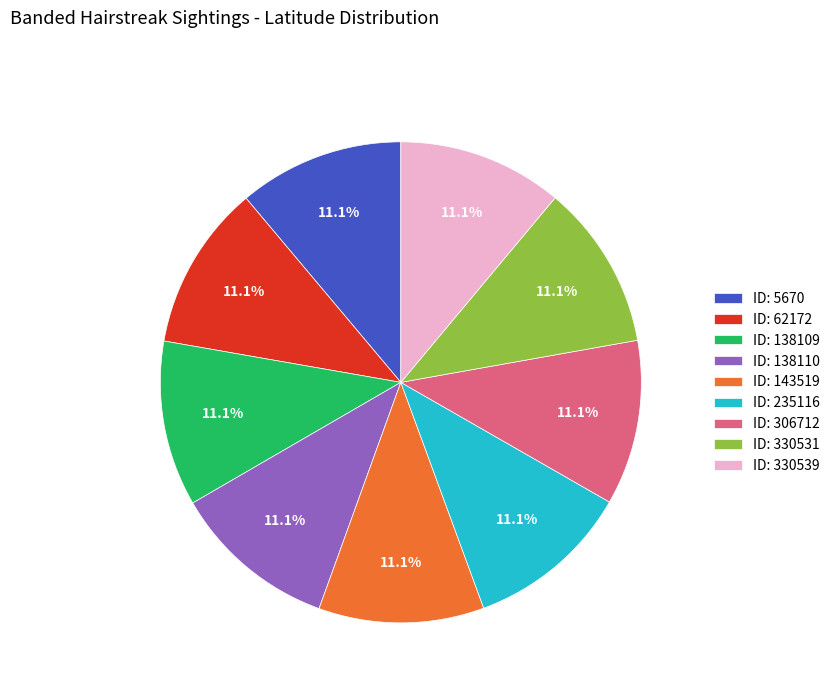

Does ID: 306712 represent more than half of the total?

No